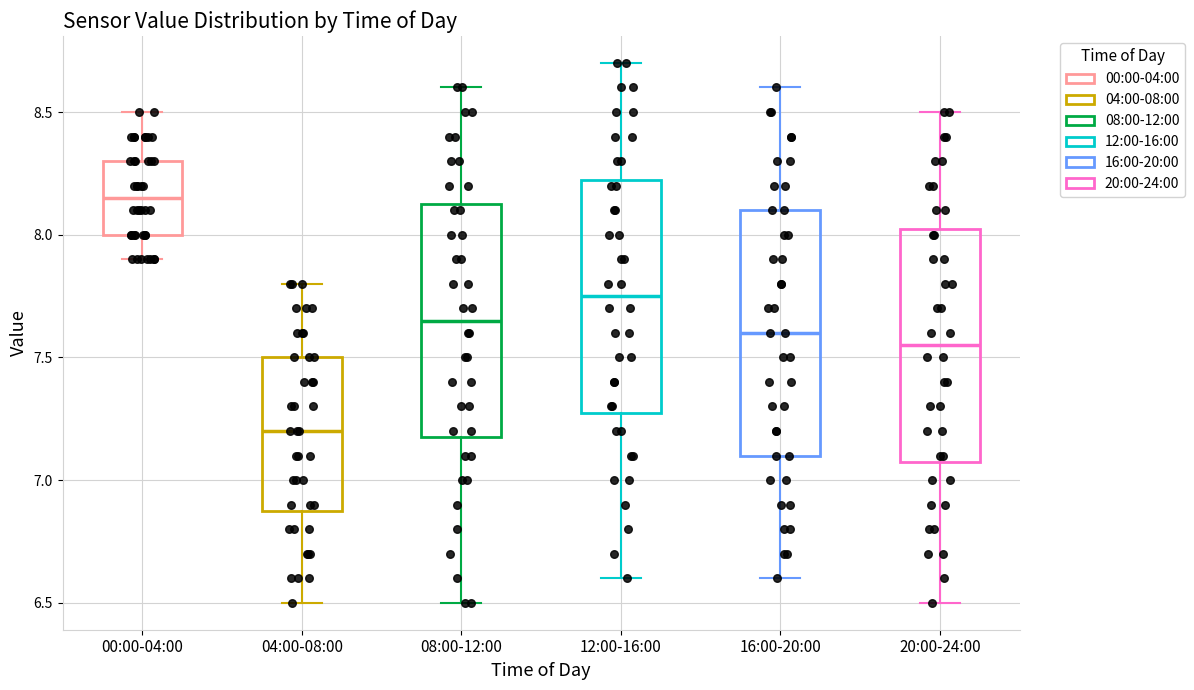

Which box's median line is the highest?

00:00-04:00